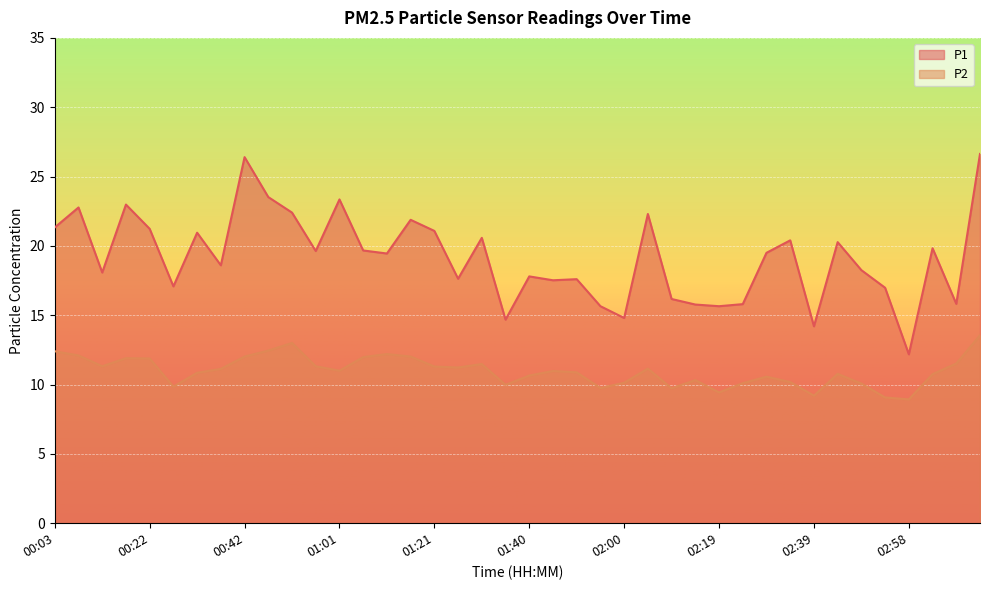

True or false: P2 has a value of 11.5 at 01:30.

True